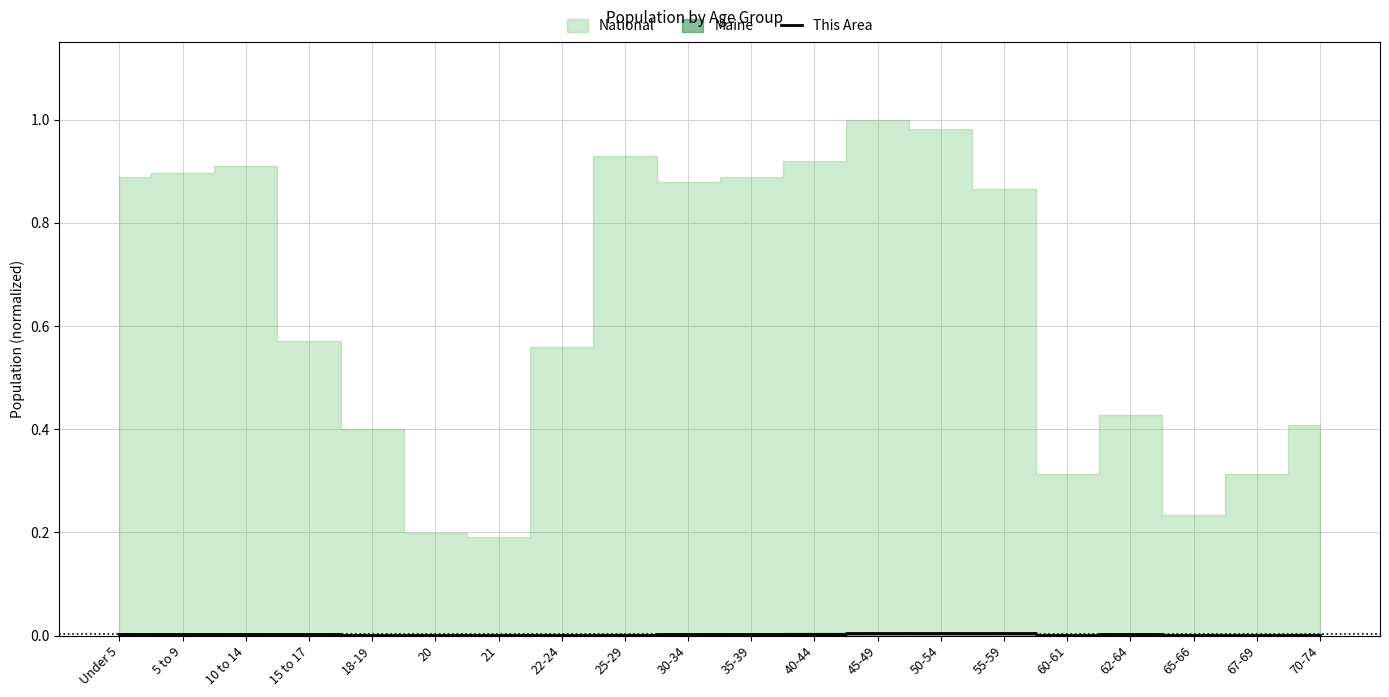

Which label corresponds to the smallest value in the chart?

21